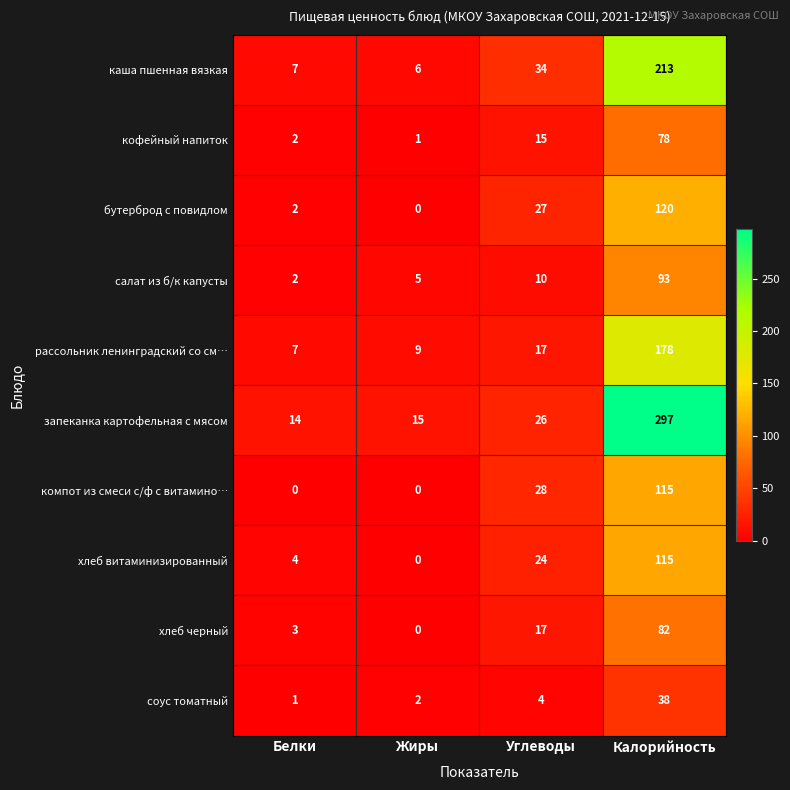

List the labels in order of кофейный напиток value, smallest first.

Жиры, Белки, Углеводы, Калорийность